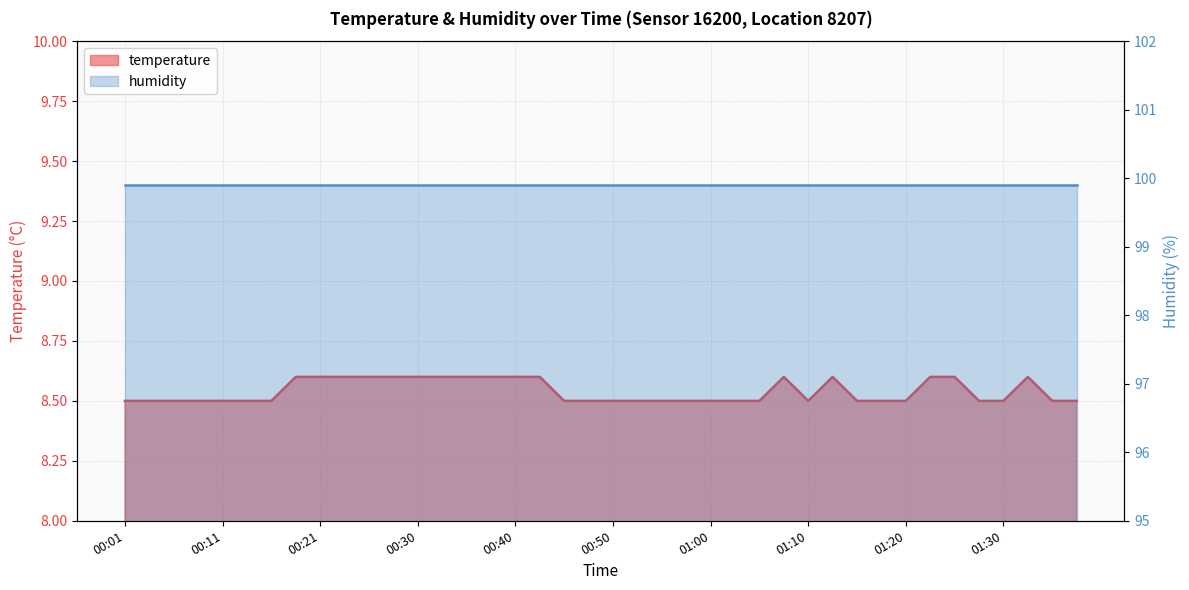

At which category does the data reach its first local peak?

01:08